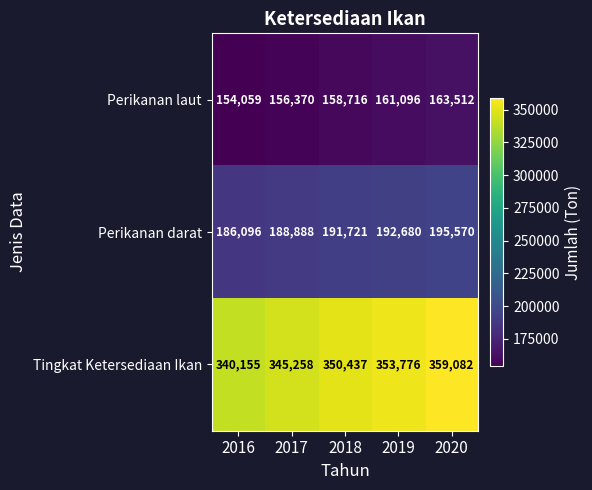

What is the difference between the Perikanan darat values at 2020 and 2019?

2890